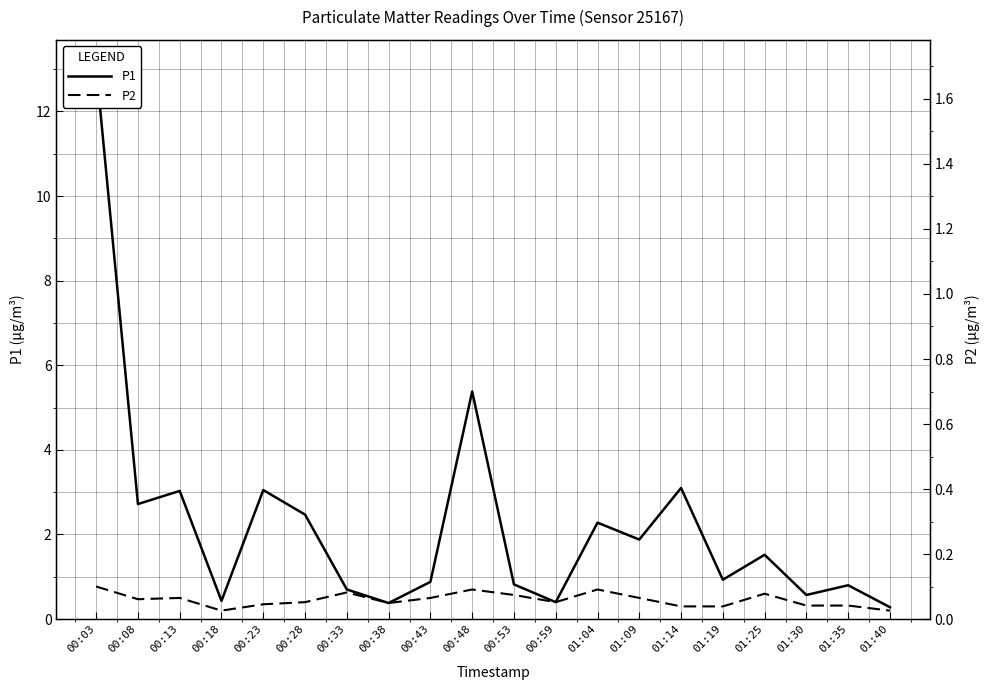

At which category does the chart reach its minimum across all series?

00:18